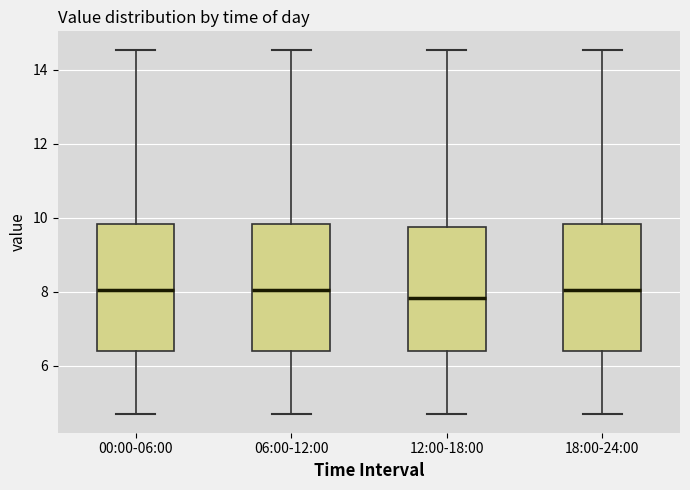

Reading left to right, transcribe this box plot: for each box, give where its median line is, the range the box spans, and where its two whiskers end, as read against the y-axis. The values are not printed on the chart, so give them approximately, as read against the axis.

00:00-06:00: median 8.0, box 6.4 to 9.8, whiskers 4.6 to 14.6
06:00-12:00: median 8.0, box 6.4 to 9.8, whiskers 4.6 to 14.6
12:00-18:00: median 7.8, box 6.4 to 9.8, whiskers 4.6 to 14.6
18:00-24:00: median 8.0, box 6.4 to 9.8, whiskers 4.6 to 14.6